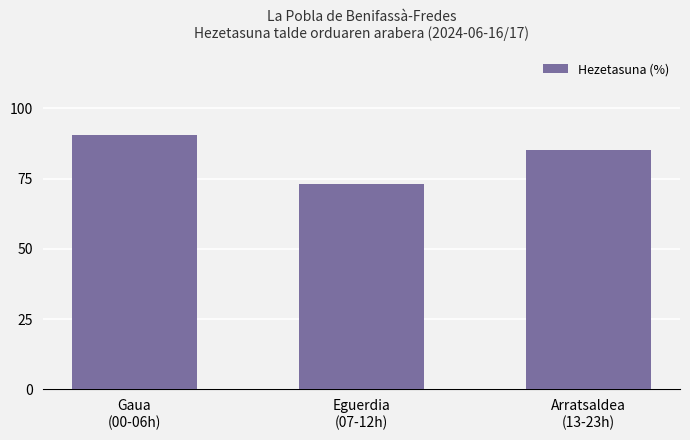

What is the smallest value displayed?

73.0